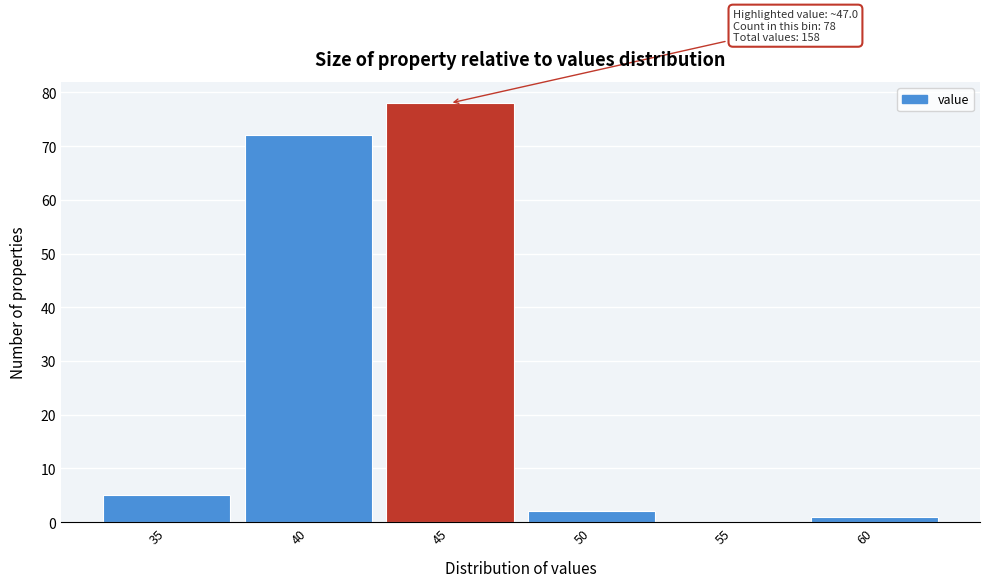

Reading left to right, transcribe all the data shown in this chart.

35=5	40=72	45=78	50=2	55=0	60=1